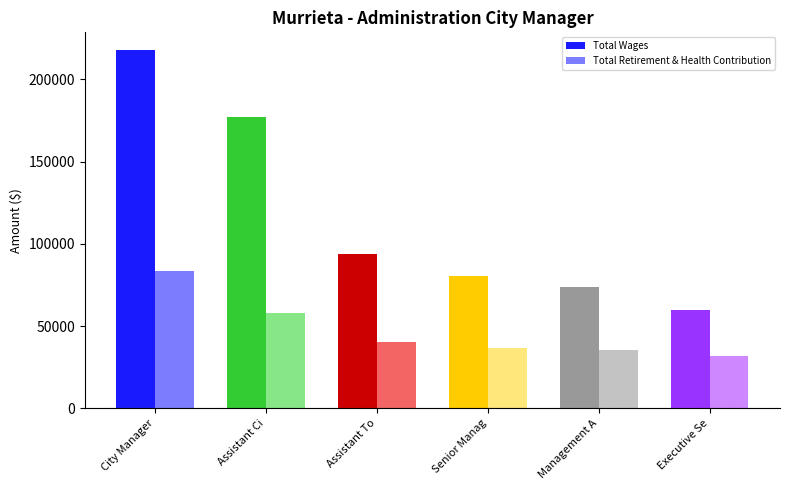

The value of Total Wages at Assistant Ci is 177258. True or false?

True